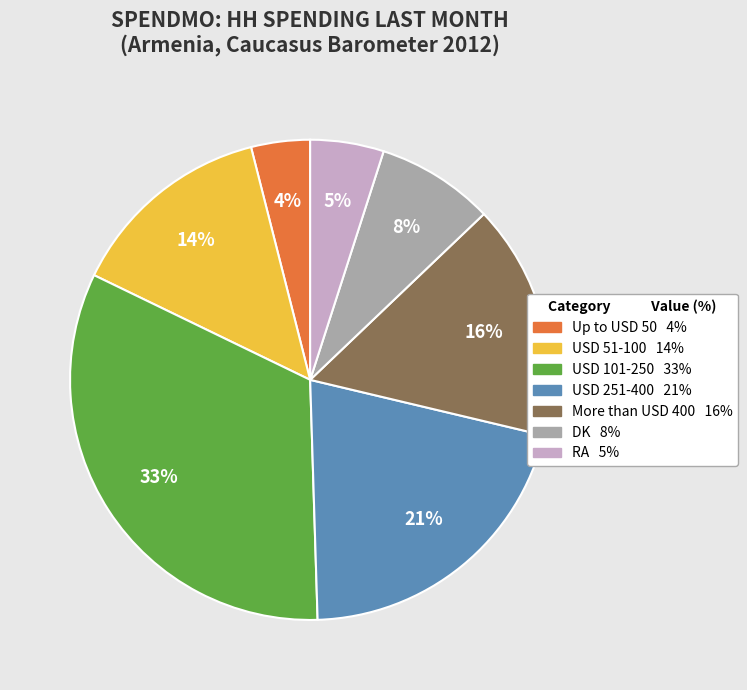

Does RA represent more than half of the total?

No